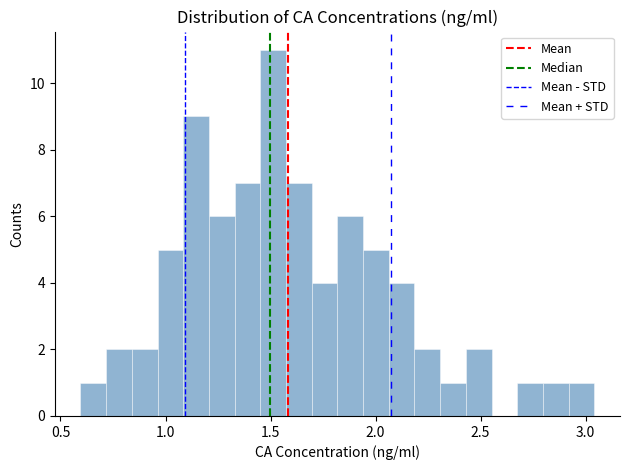

Around what value on the x-axis is the tallest bar? Give the approximate position of its centre, as read against the axis.

1.50